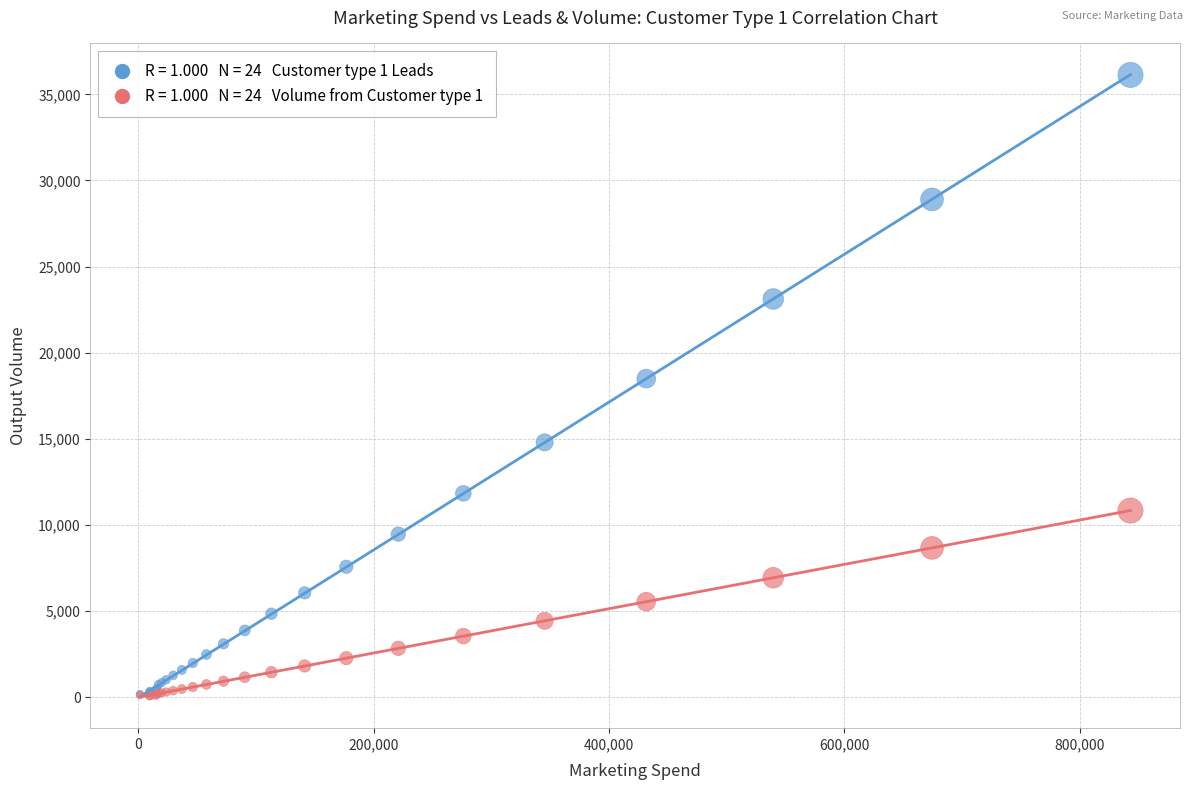

Across all series, what Y value is closest to 18098?

18497.5